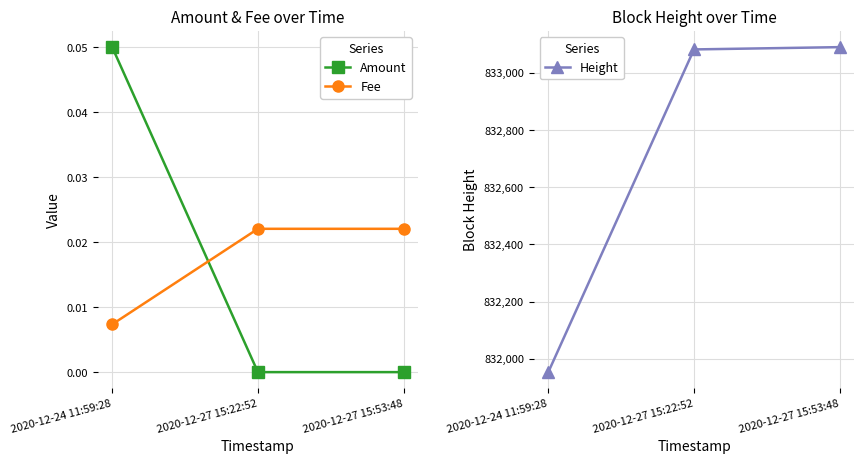

Count the Fee values in the range 0 to 1.

3